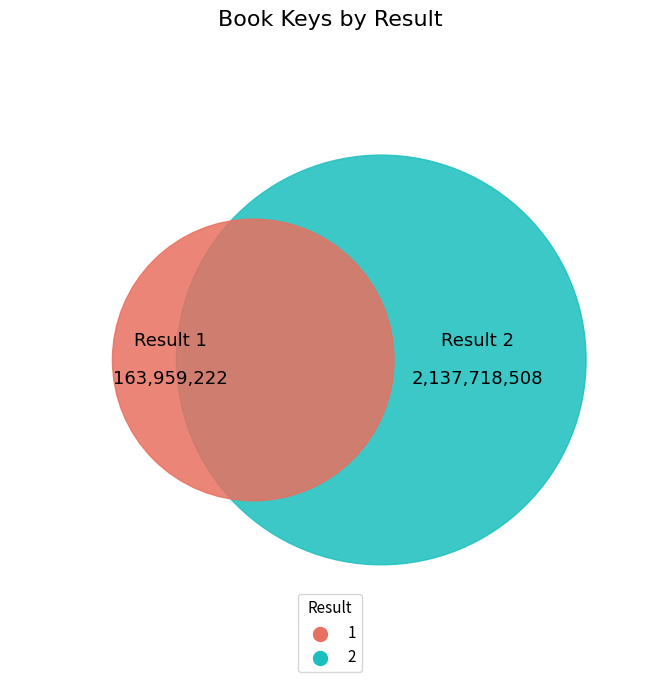

To the nearest percent, what percentage of the pie is 2?

93%